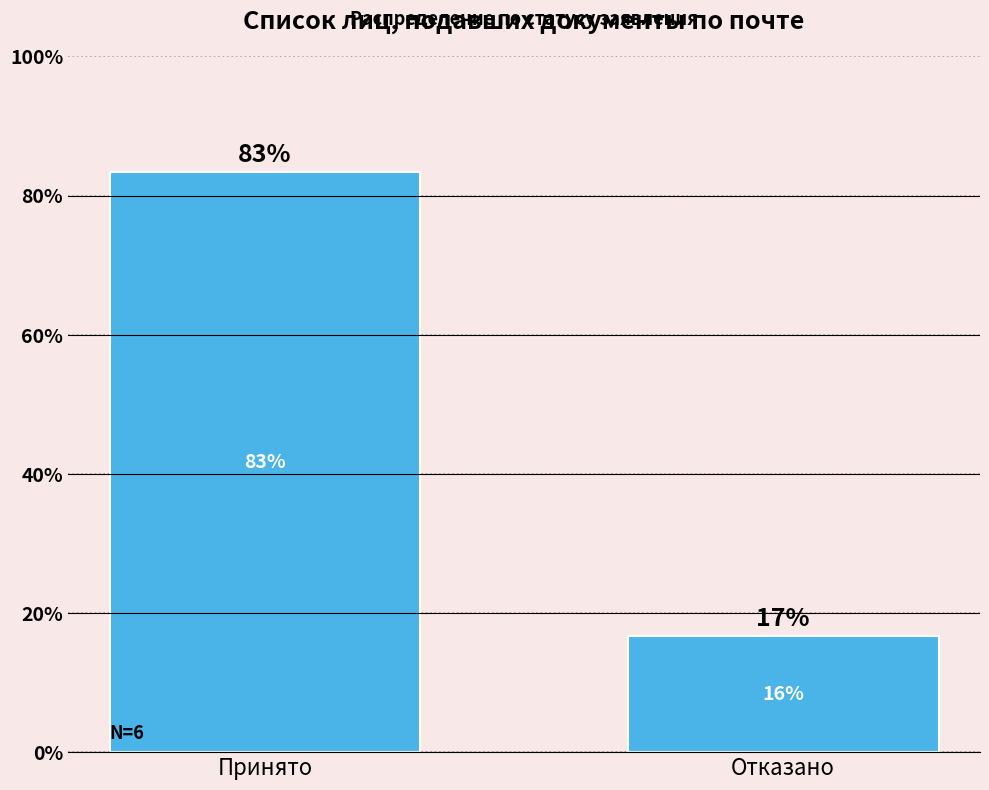

What is the label of the 2nd bar from the left?

Отказано